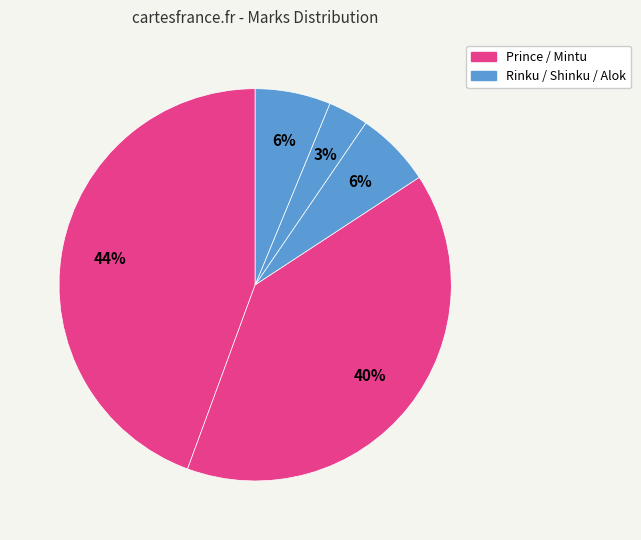

How many segments does this pie chart have?

5